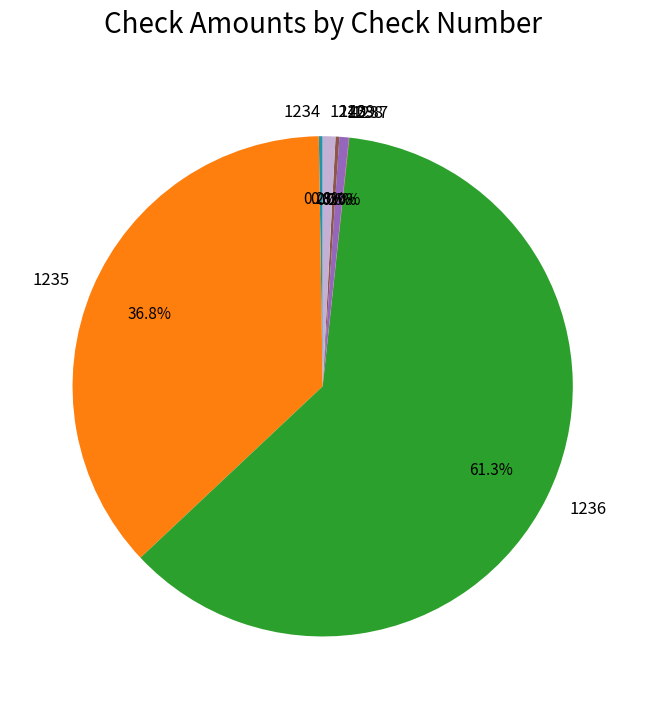

Between 1236 and 1238, which is larger?

1236